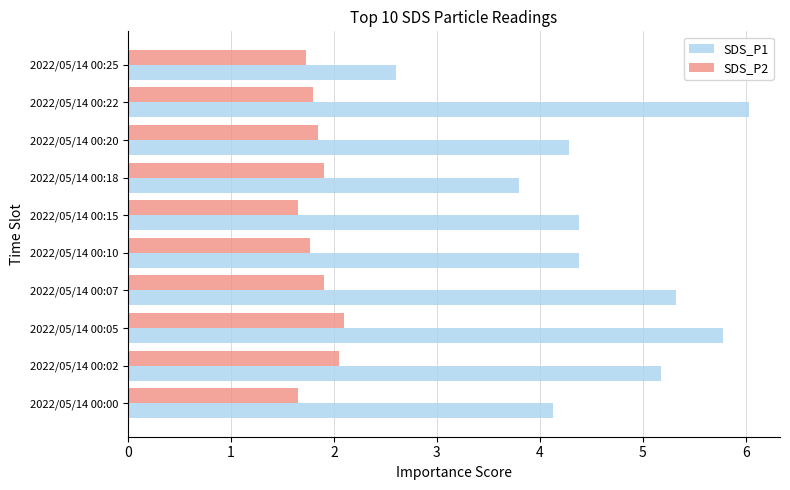

The SDS_P1 series shows 5.8 at 2022/05/14 00:05. True or false?

True